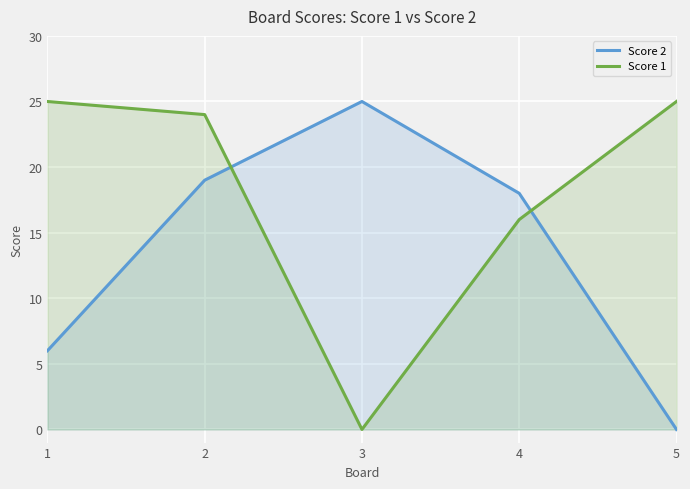

The Score 1 series shows 0 at 3. True or false?

True